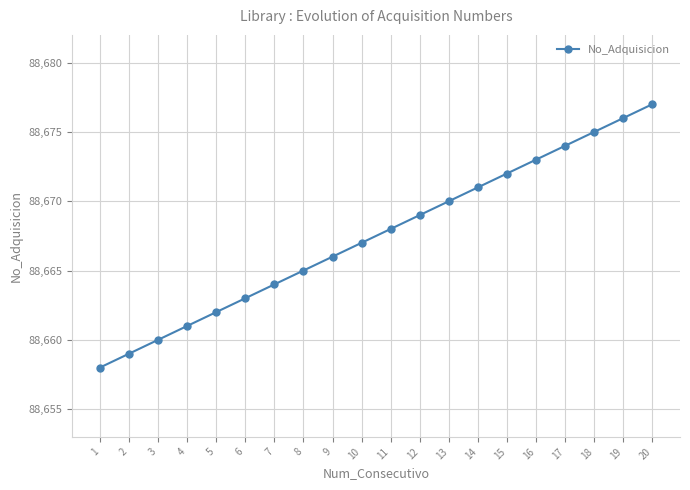

How many lines are shown in the chart?

1